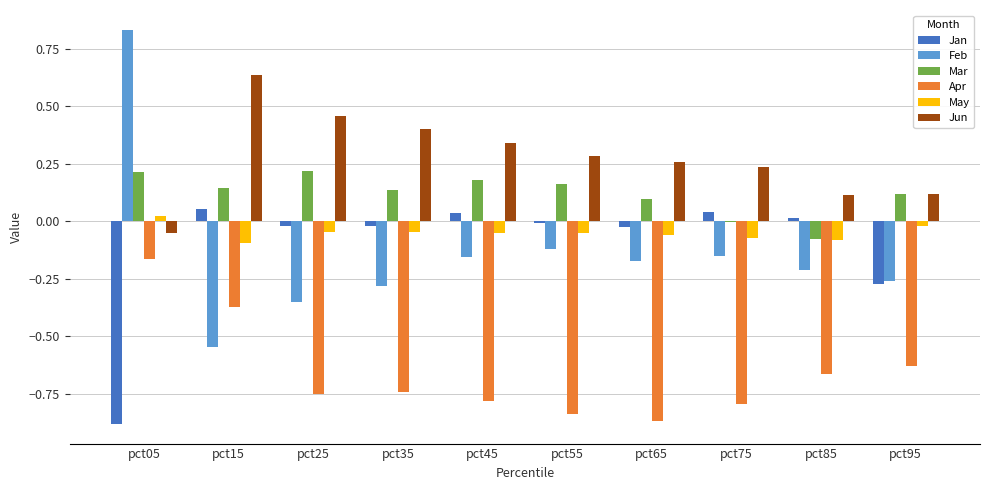

What is the spread (max minus min) of values at pct45?

1.1